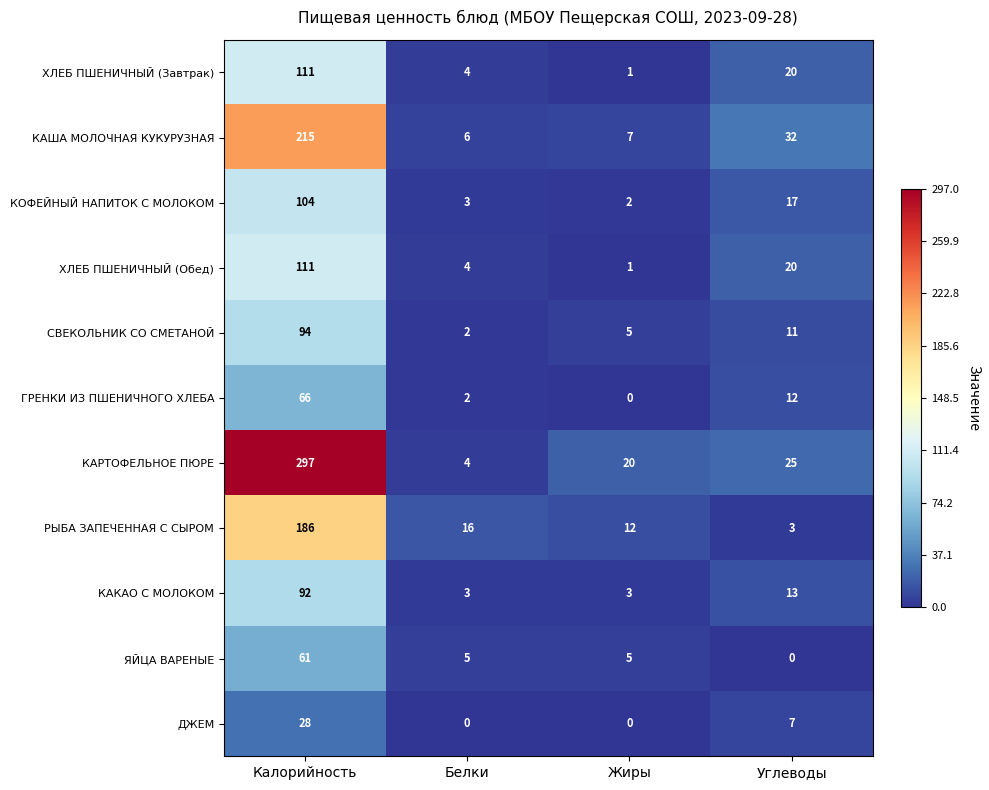

At which label does ХЛЕБ ПШЕНИЧНЫЙ (Завтрак) first exceed 20?

Калорийность